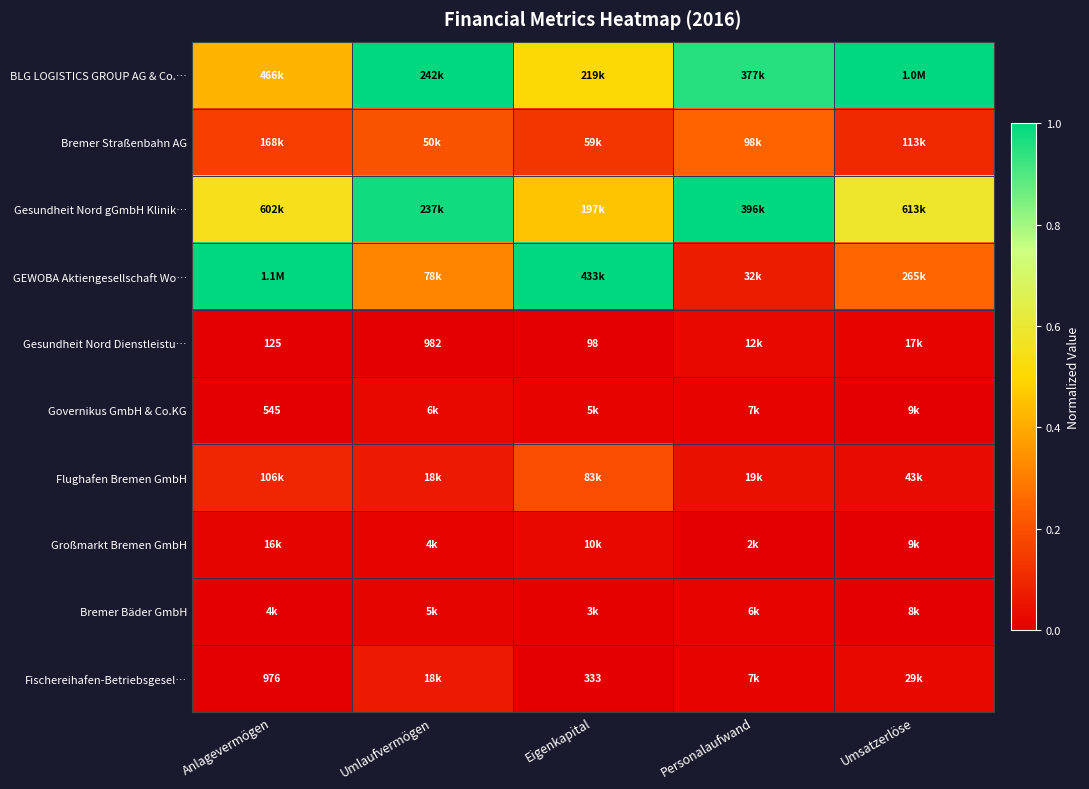

At how many categories does at least one series exceed 0?

5